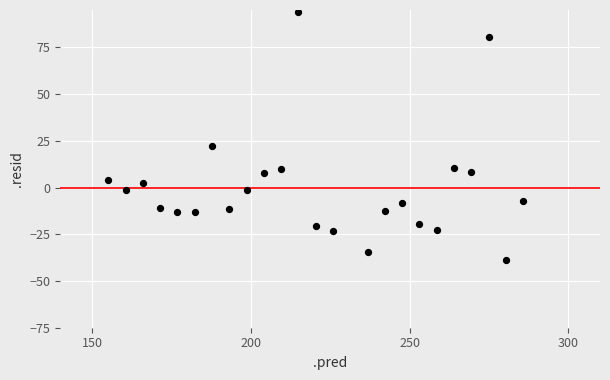

What is the range of Y values (max minus min)?

132.9